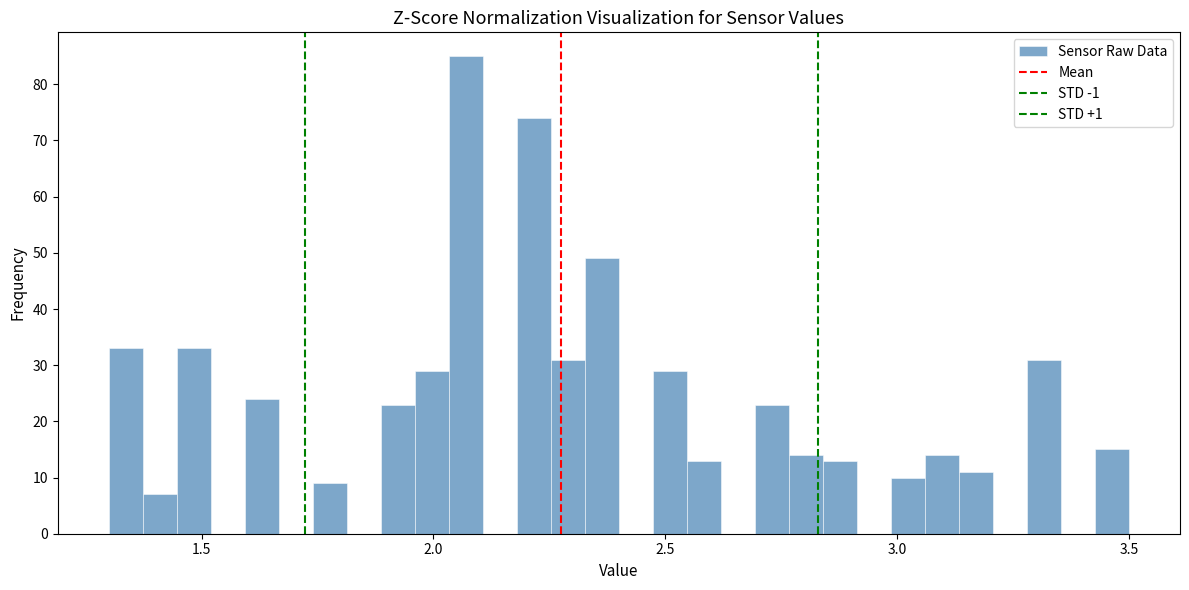

Around what value on the x-axis is the tallest bar? Give the approximate position of its centre, as read against the axis.

2.05